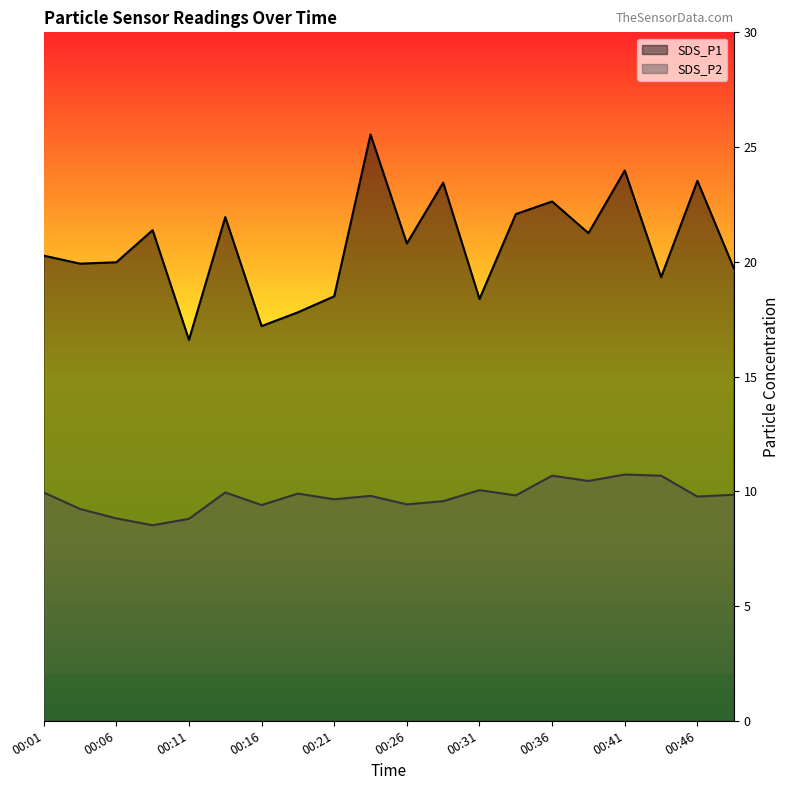

What is the approximate value of SDS_P2 at 00:14?

9.9